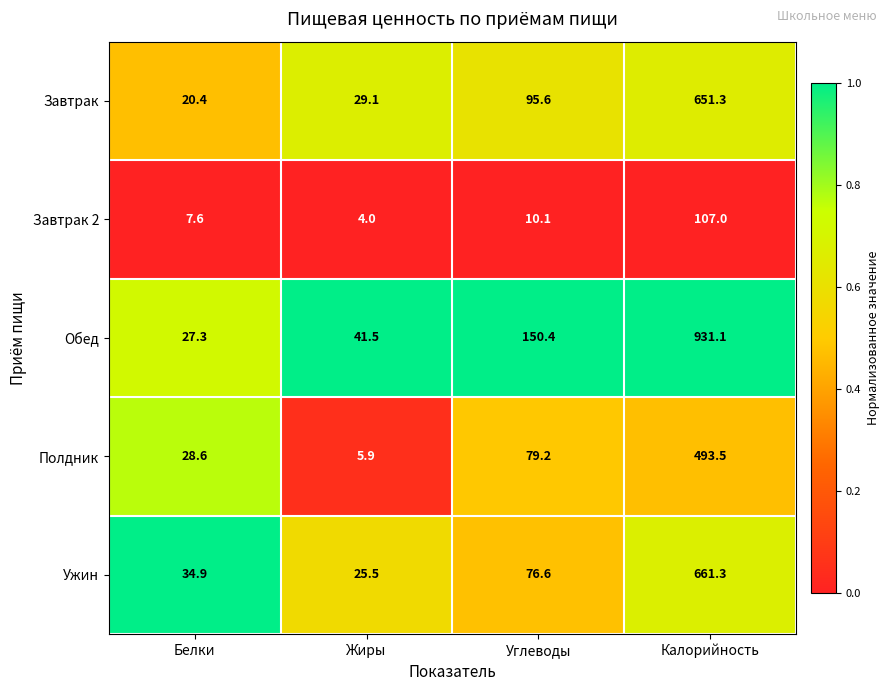

Reading left to right, list all the values displayed in this chart.

Завтрак: 20.4	29.1	95.6	651.3
Завтрак 2: 7.6	4.0	10.1	107.0
Обед: 27.3	41.5	150.4	931.1
Полдник: 28.6	5.9	79.2	493.5
Ужин: 34.9	25.5	76.6	661.3